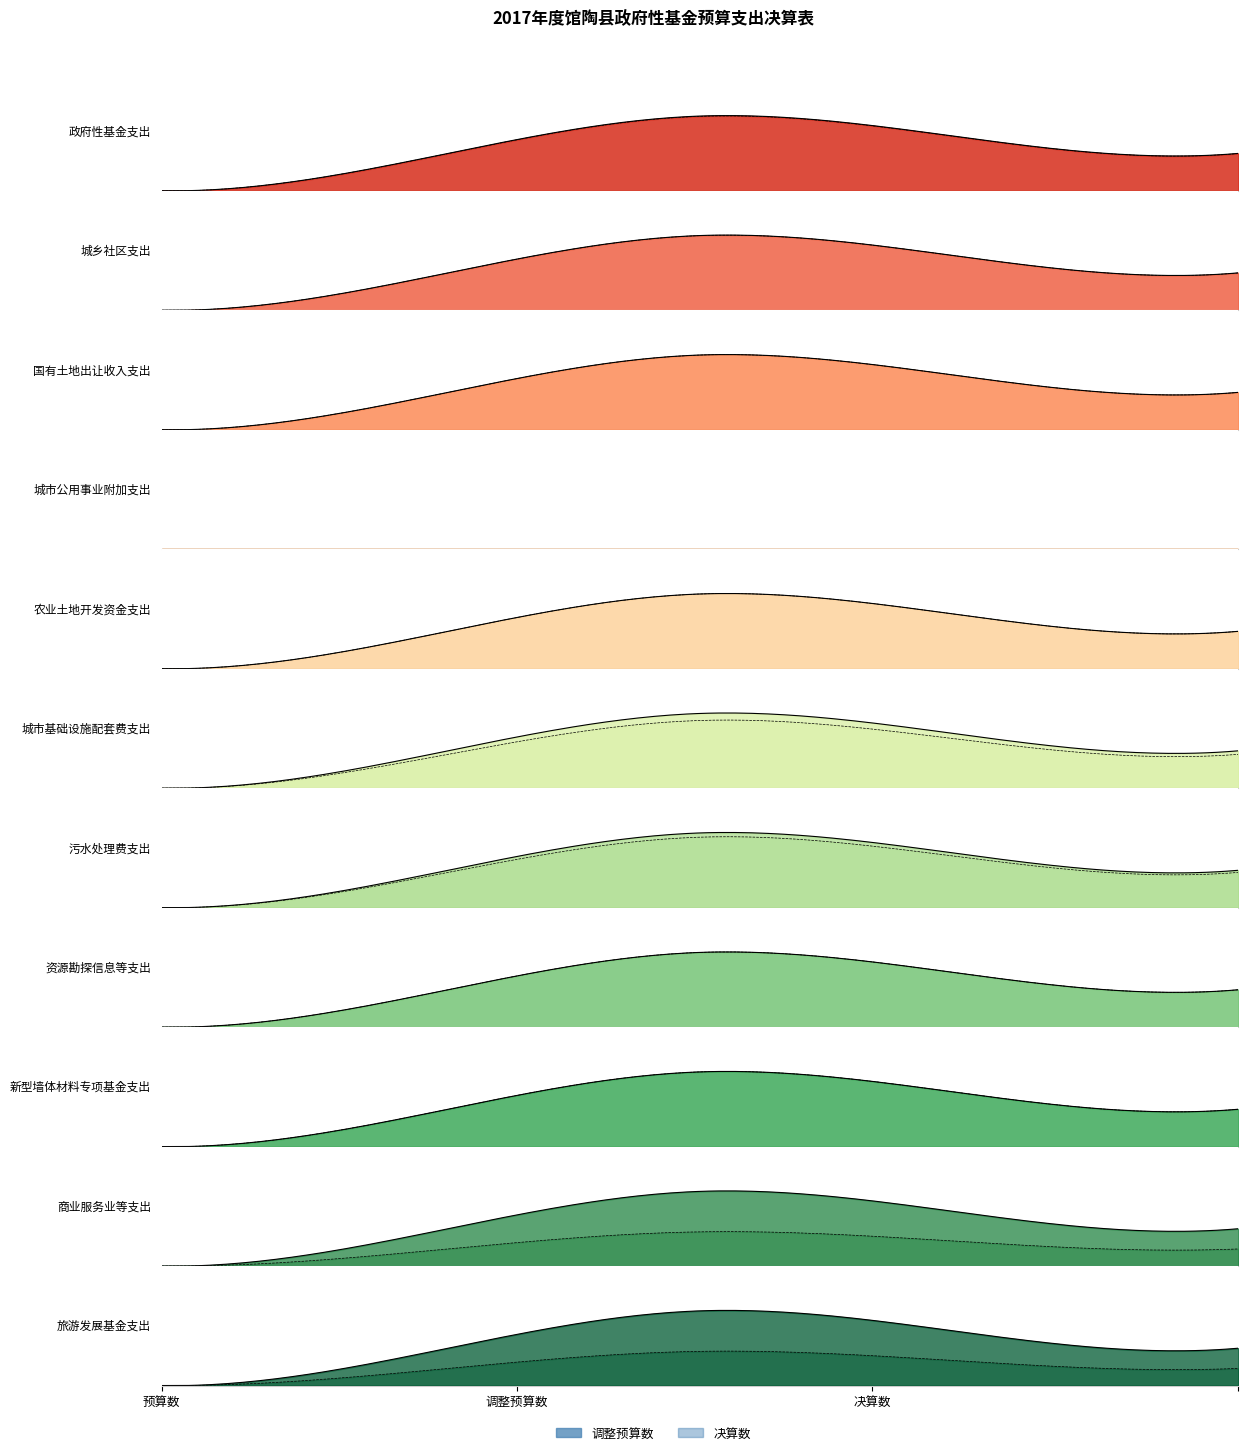

Between 污水处理费及对应专项债务收入安排的支出 and 国有土地使用权出让收入及对应专项债务收入安排的支出, which is larger?

国有土地使用权出让收入及对应专项债务收入安排的支出